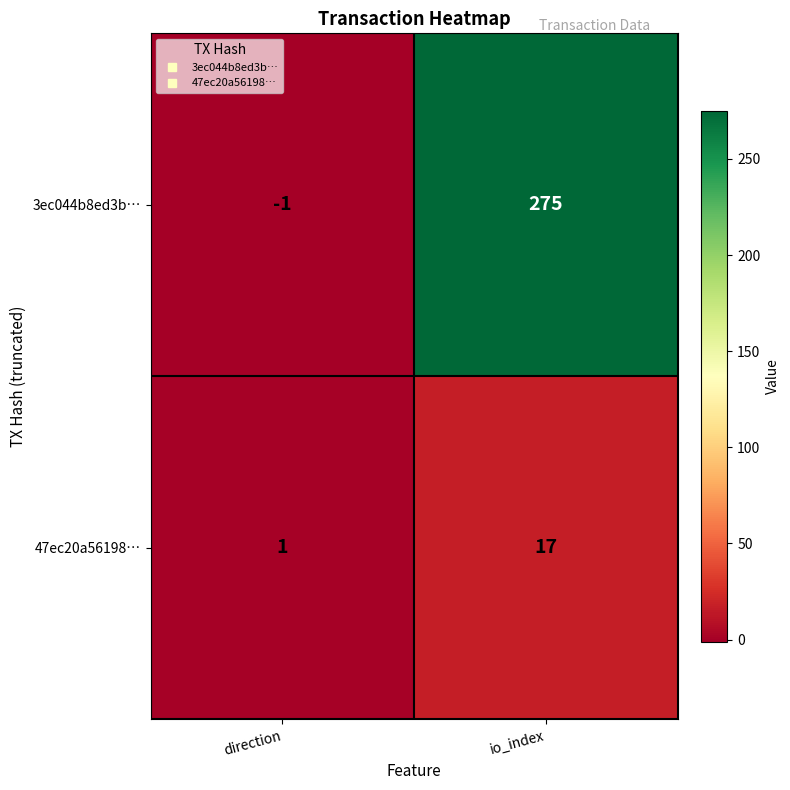

At direction, list the series in order from smallest to largest.

3ec044b8ed3b…, 47ec20a56198…